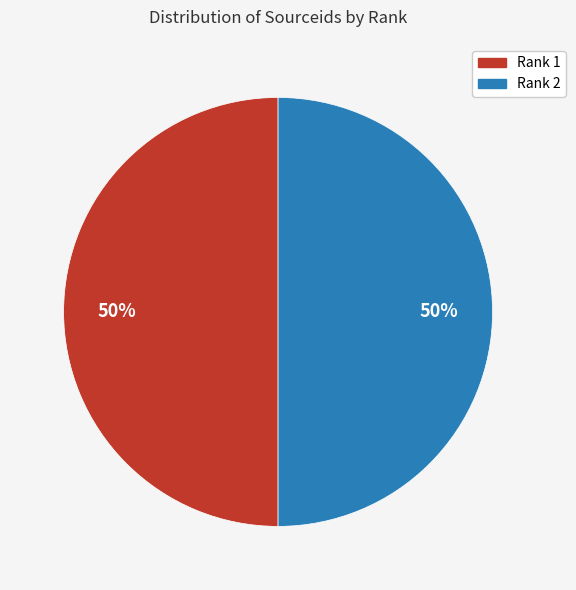

True or false: Rank 1 accounts for 50% of the total.

True